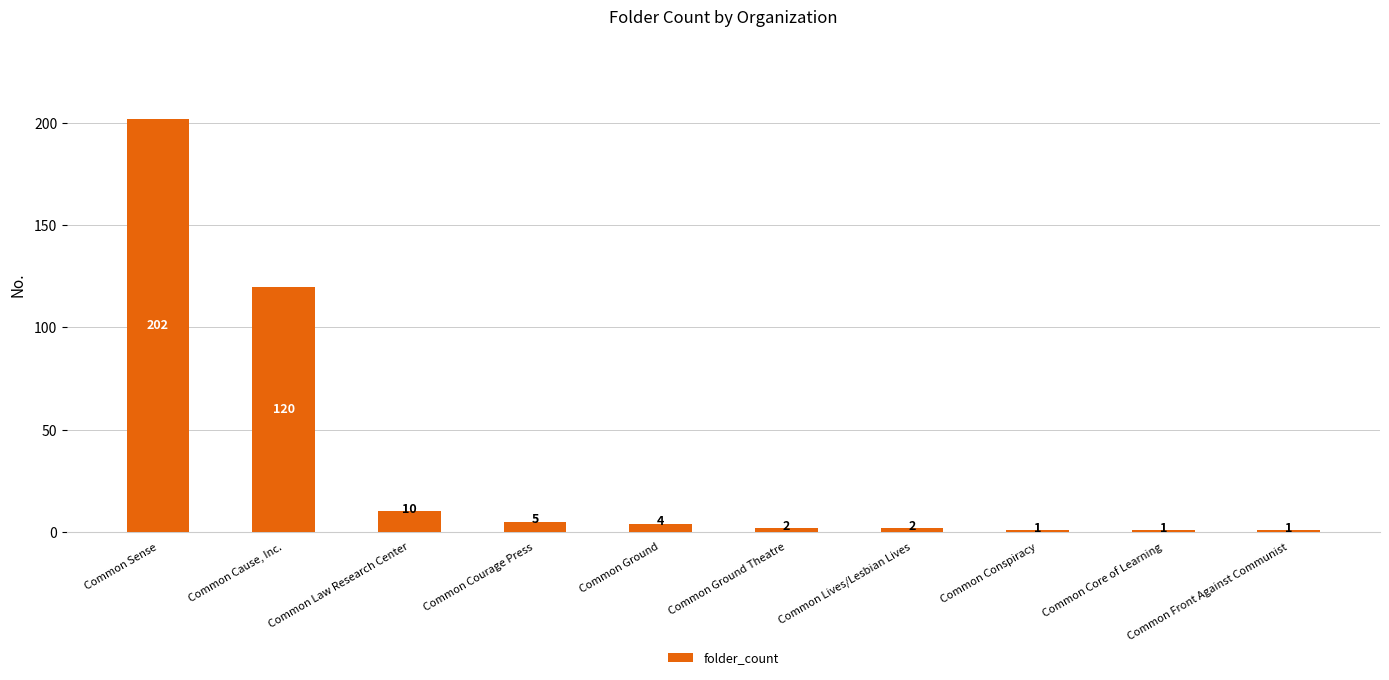

What is the label of the 10th bar from the left?

Common Front Against Communist